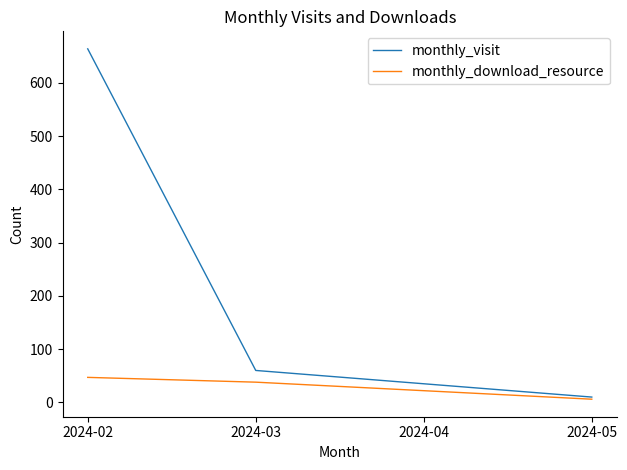

What is the sum of the monthly_download_resource values at 2024-03 and 2024-02?

85